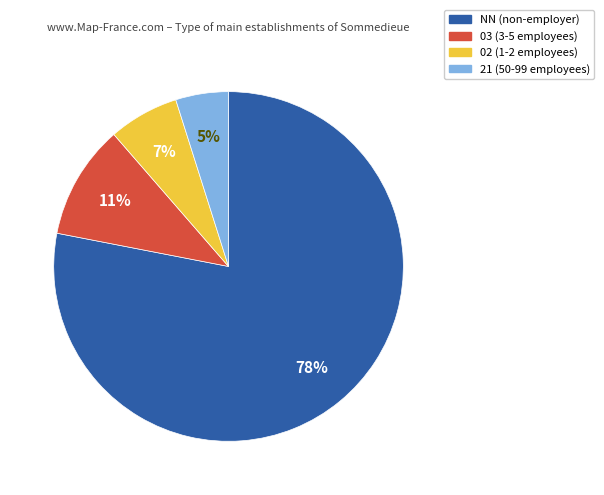

Is the sum of 02 and 21 greater than half?

No